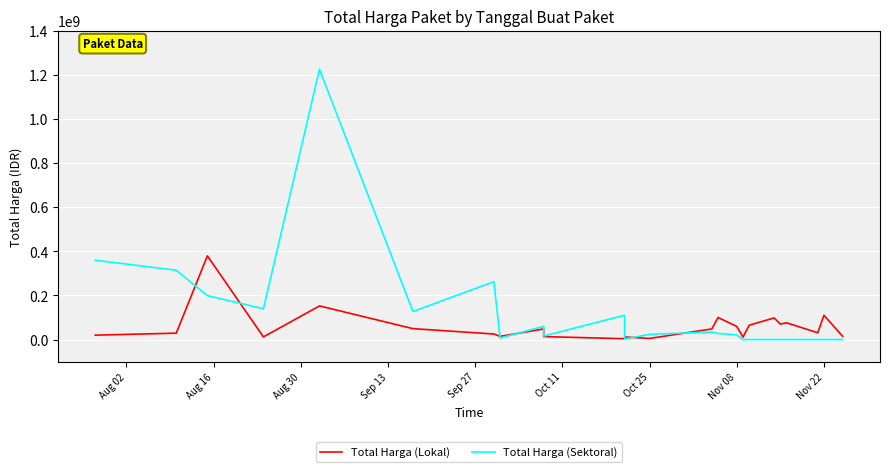

How many times do Total Harga (Lokal) and Total Harga (Sektoral) cross each other?

7